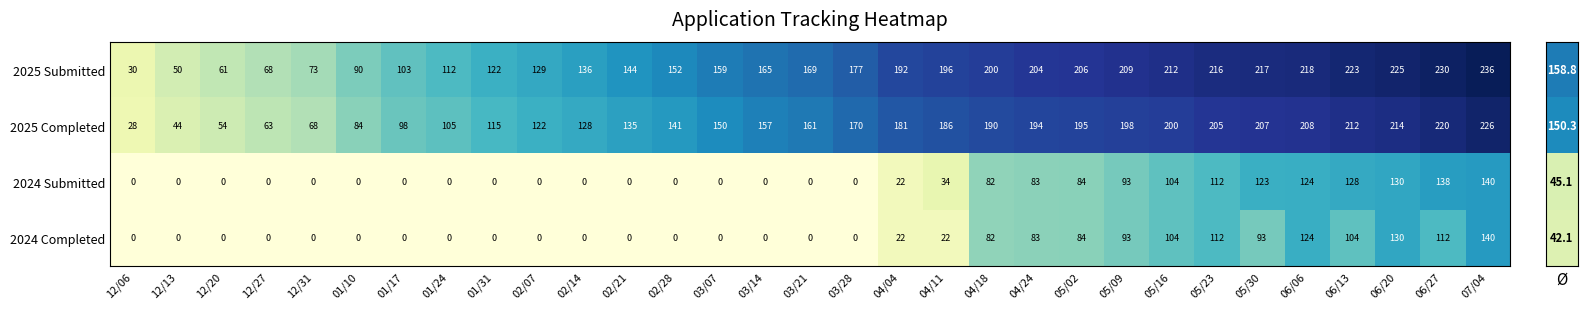

Read the 2025 Submitted value at 05/16, to the nearest 50.

200